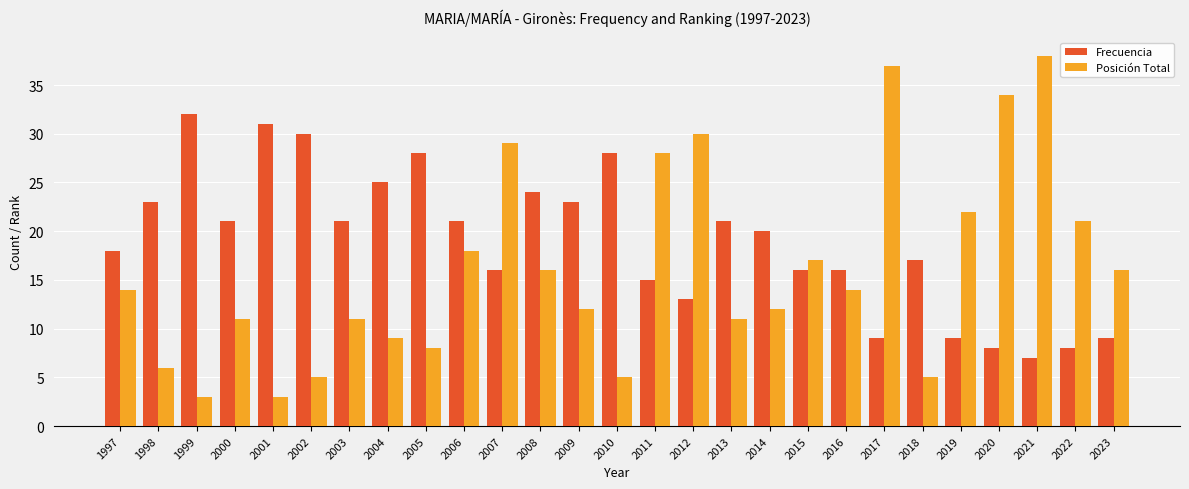

Reading left to right, list all the values displayed in this chart.

Frecuencia: 18	23	32	21	31	30	21	25	28	21	16	24	23	28	15	13	21	20	16	16	9	17	9	8	7	8	9
Posición Total: 14	6	3	11	3	5	11	9	8	18	29	16	12	5	28	30	11	12	17	14	37	5	22	34	38	21	16